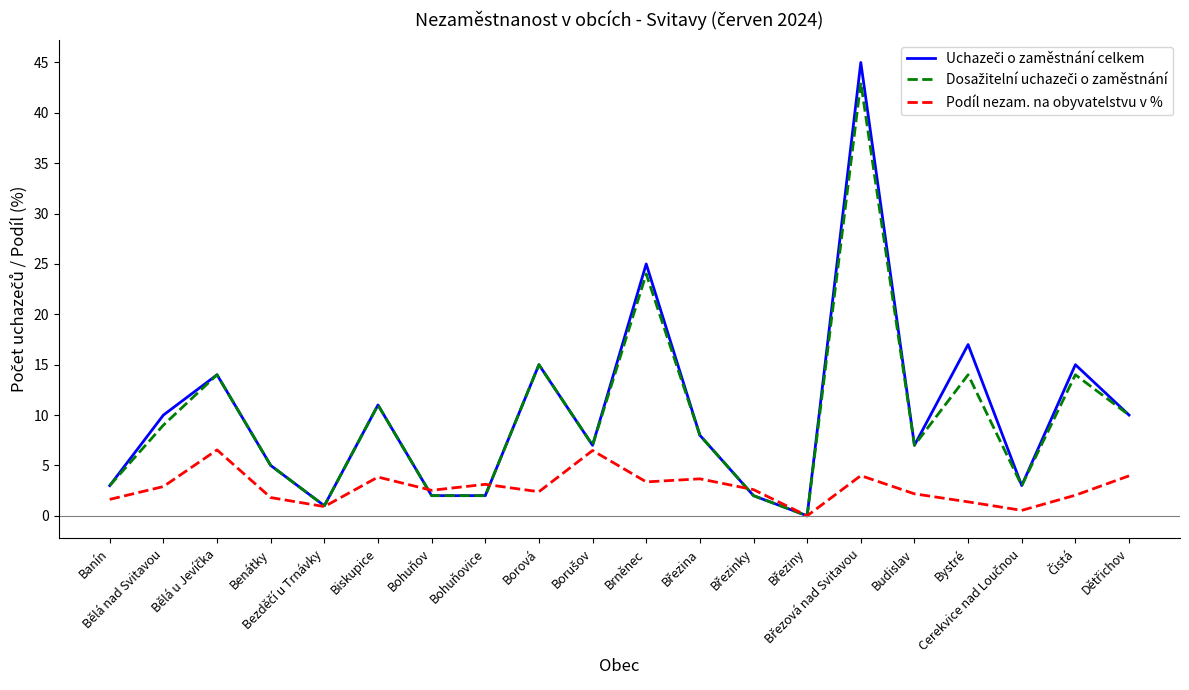

Count the number of data series in this chart.

3